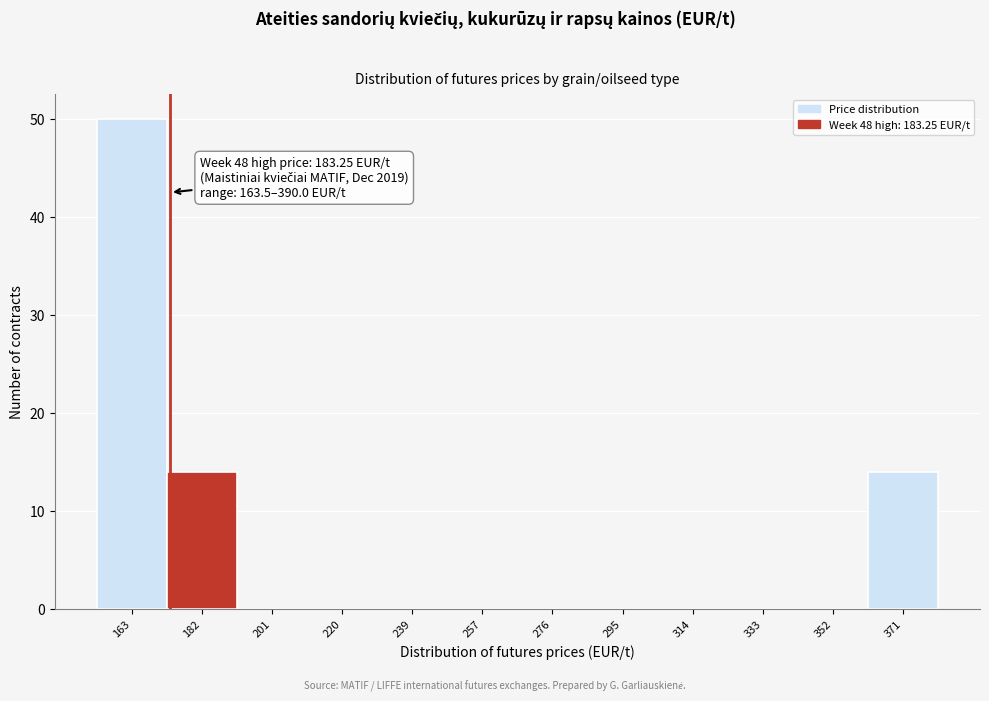

Reading left to right, transcribe all the data shown in this chart.

163=50	182=14	201=0	220=0	239=0	257=0	276=0	295=0	314=0	333=0	352=0	371=14